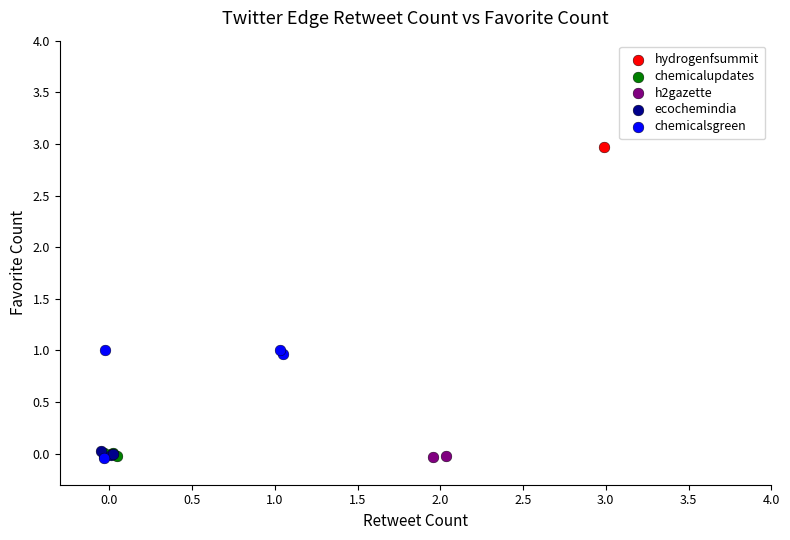

What are all the series names shown in the legend?

hydrogenfsummit, chemicalupdates, h2gazette, ecochemindia, chemicalsgreen